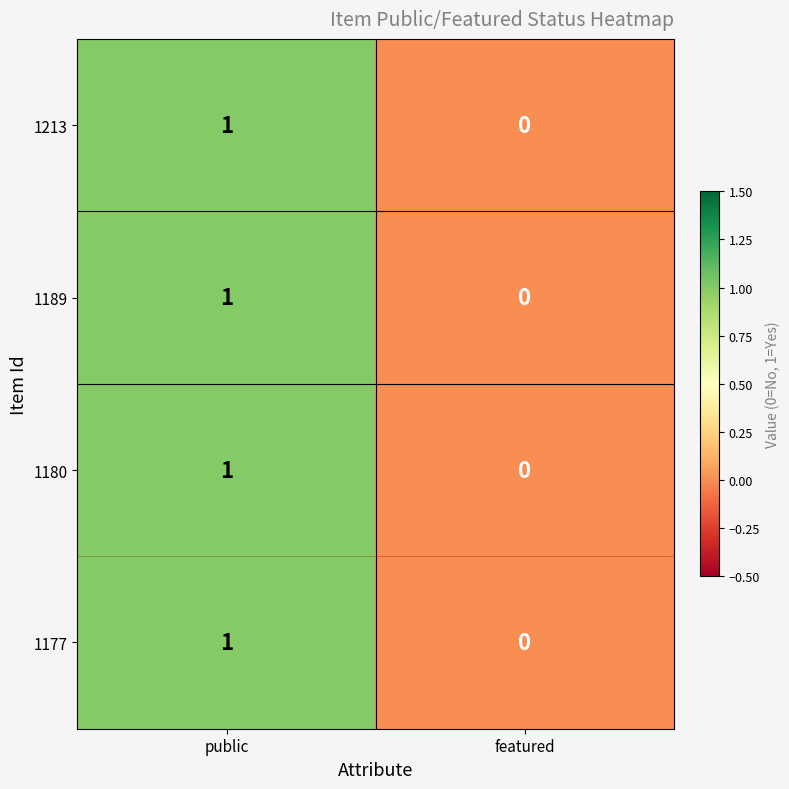

Is the value of 1189 at featured greater than the value of 1180 at public?

No